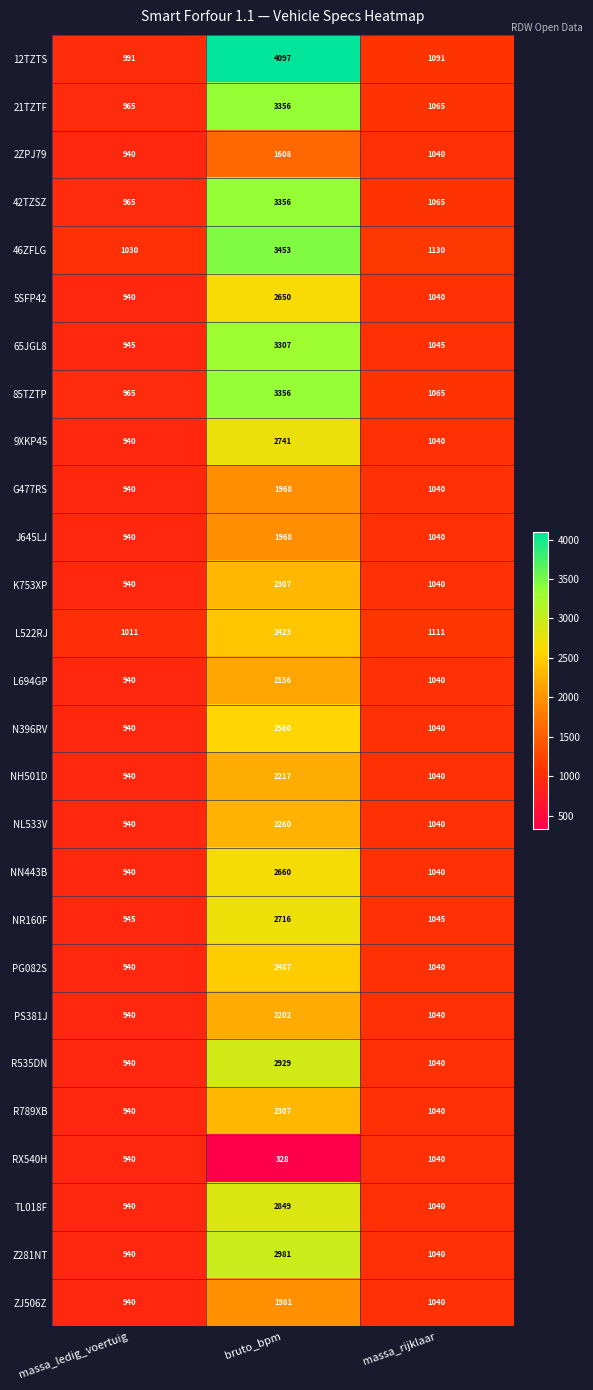

The value of NR160F at massa_ledig_voertuig is 945. True or false?

True